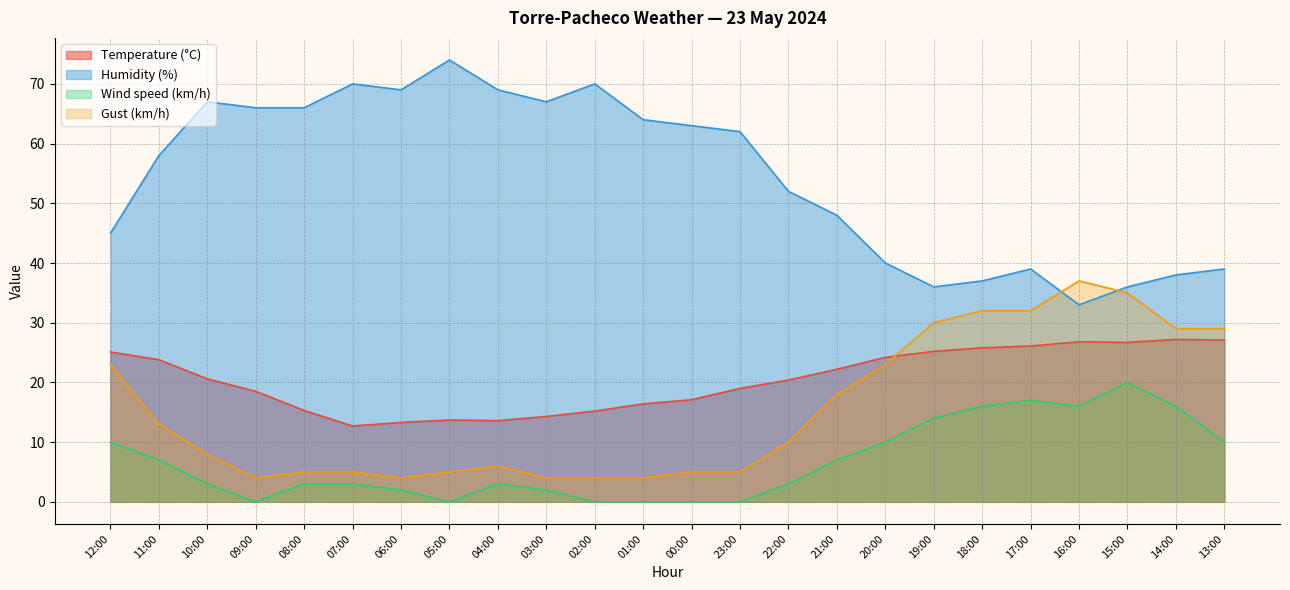

Reading right to left, what are all the values shown in this chart?

Temperature (°C): 27.1	27.2	26.7	26.8	26.1	25.8	25.2	24.2	22.2	20.4	19.0	17.1	16.4	15.2	14.3	13.6	13.7	13.3	12.7	15.3	18.5	20.6	23.8	25.1
Humidity (%): 39.0	38.0	36.0	33.0	39.0	37.0	36.0	40.0	48.0	52.0	62.0	63.0	64.0	70.0	67.0	69.0	74.0	69.0	70.0	66.0	66.0	67.0	58.0	45.0
Wind speed (km/h): 10.0	16.0	20.0	16.0	17.0	16.0	14.0	10.0	7.0	3.0	0.0	0.0	0.0	0.0	2.0	3.0	0.0	2.0	3.0	3.0	0.0	3.0	7.0	10.0
Gust (km/h): 29.0	29.0	35.0	37.0	32.0	32.0	30.0	23.0	18.0	10.0	5.0	5.0	4.0	4.0	4.0	6.0	5.0	4.0	5.0	5.0	4.0	8.0	13.0	23.0